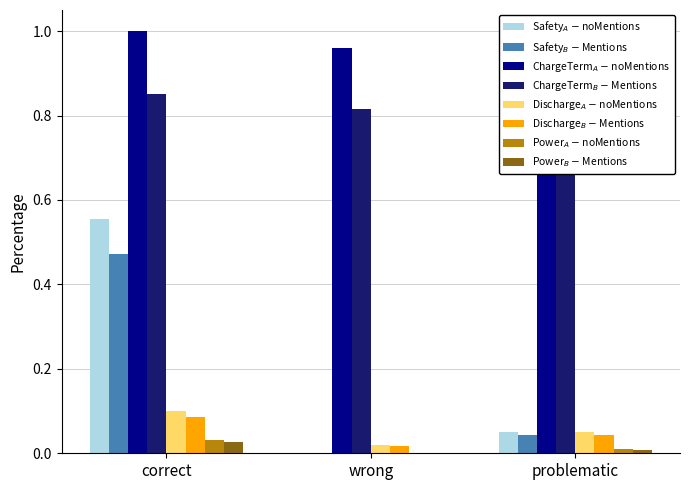

What is the total value across all series at correct?

3.1